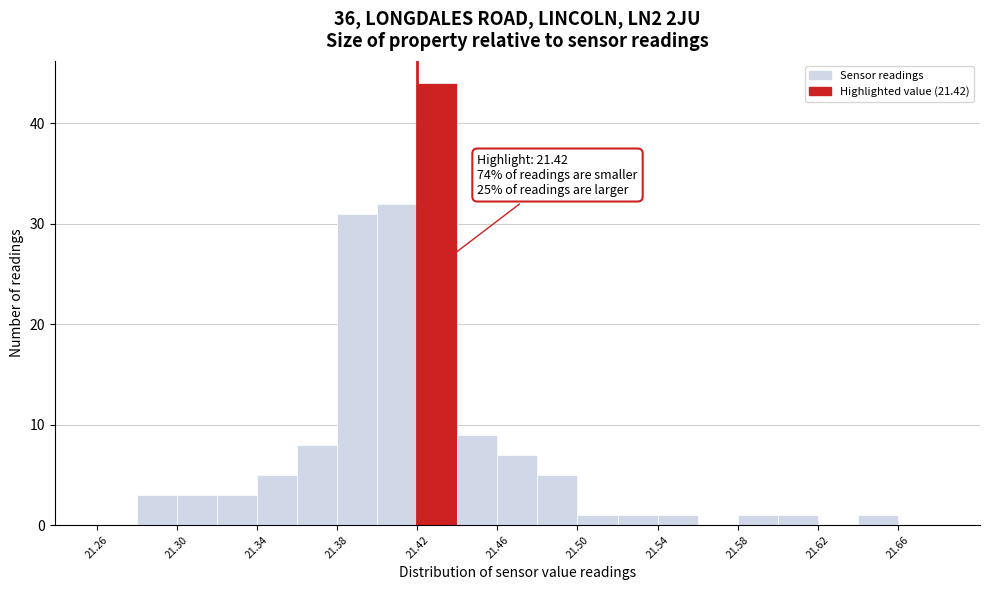

Which range on the x-axis has the tallest bar?

21.42 to 21.44